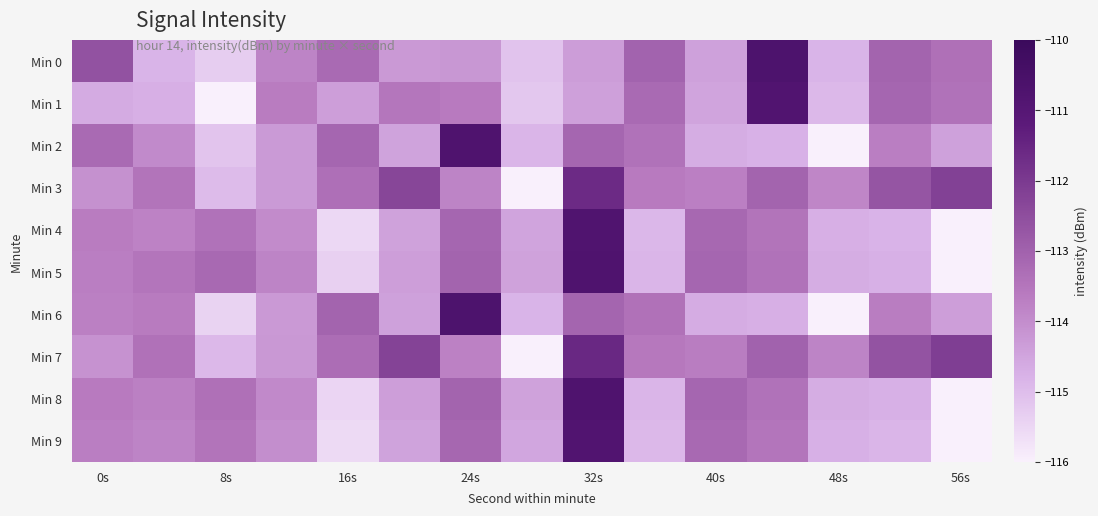

Which series has the largest range (max minus min)?

Min 6